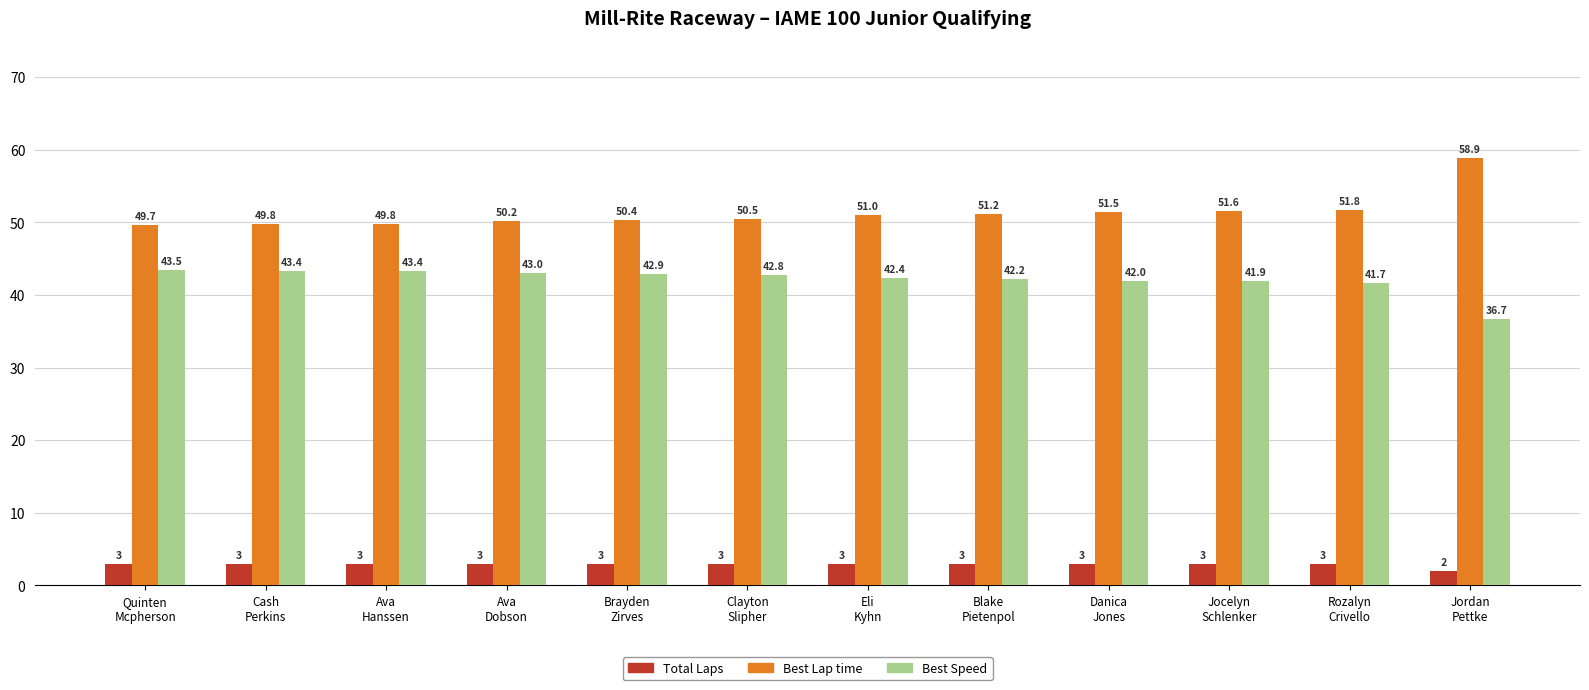

What is the sum of all Best Speed values?

505.7